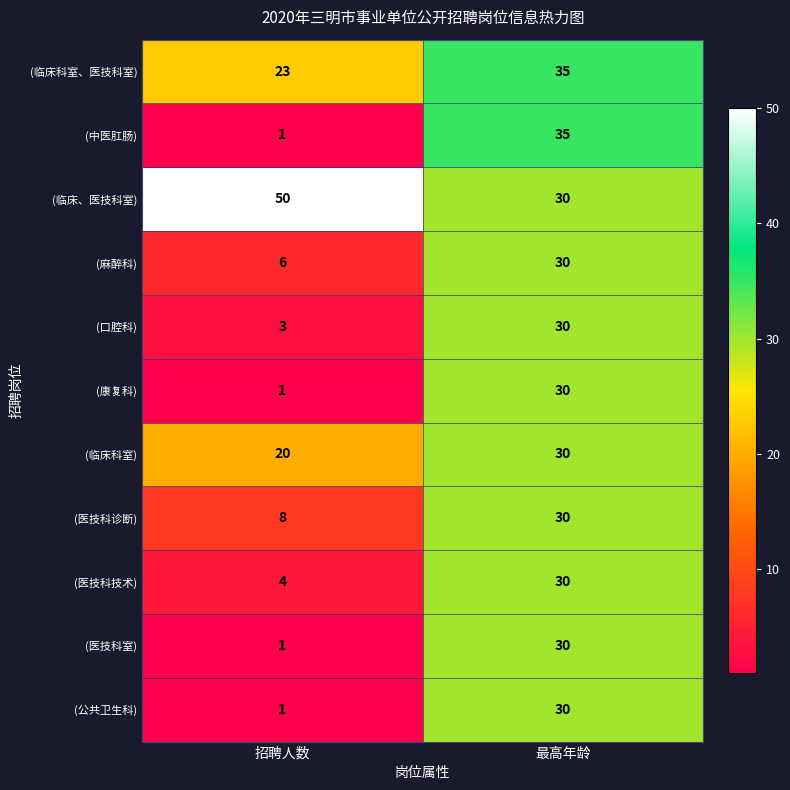

Reading left to right, transcribe all the data shown in this chart.

(临床科室、医技科室): 23	35
(中医肛肠): 1	35
(临床、医技科室): 50	30
(麻醉科): 6	30
(口腔科): 3	30
(康复科): 1	30
(临床科室): 20	30
(医技科诊断): 8	30
(医技科技术): 4	30
(医技科室): 1	30
(公共卫生科): 1	30